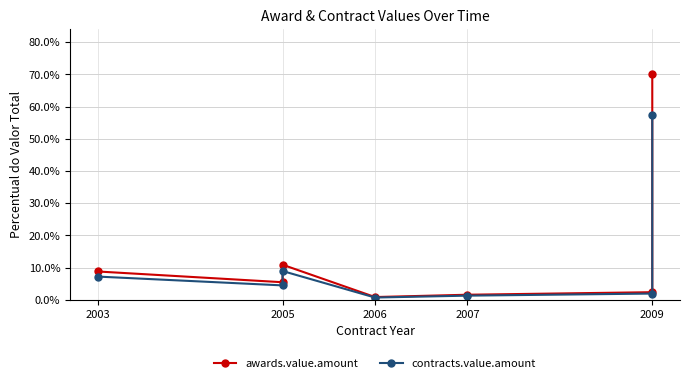

Does the chart display data point markers on the line(s)?

Yes